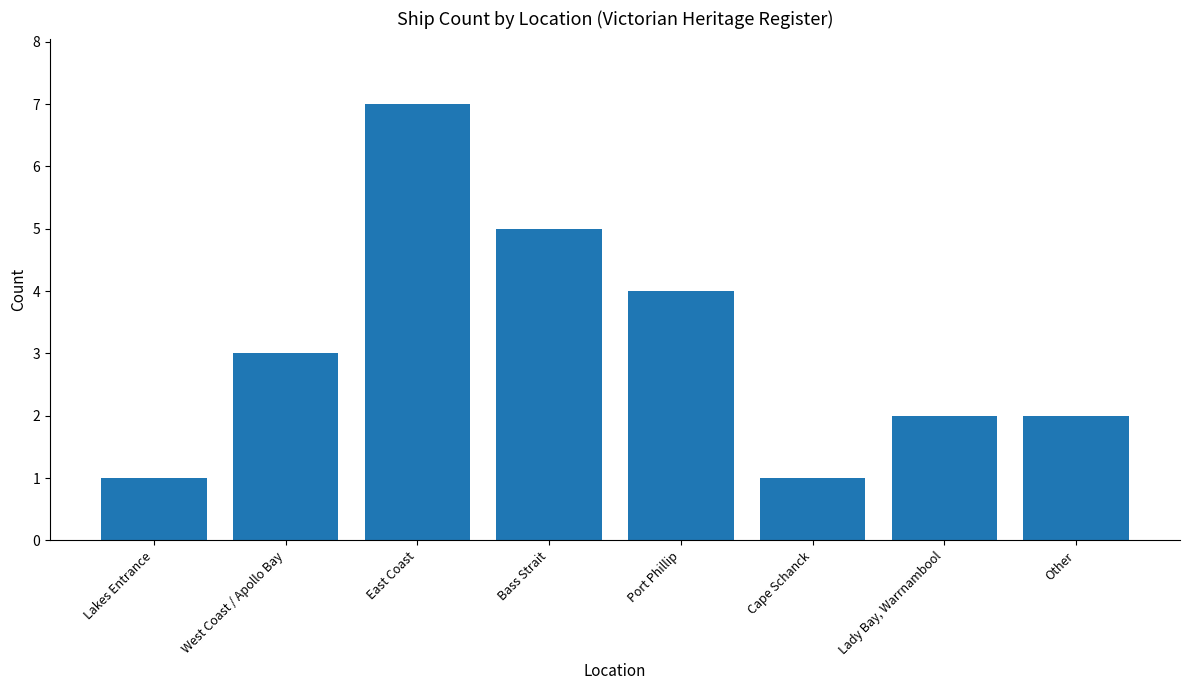

What is the maximum value shown in the chart?

7